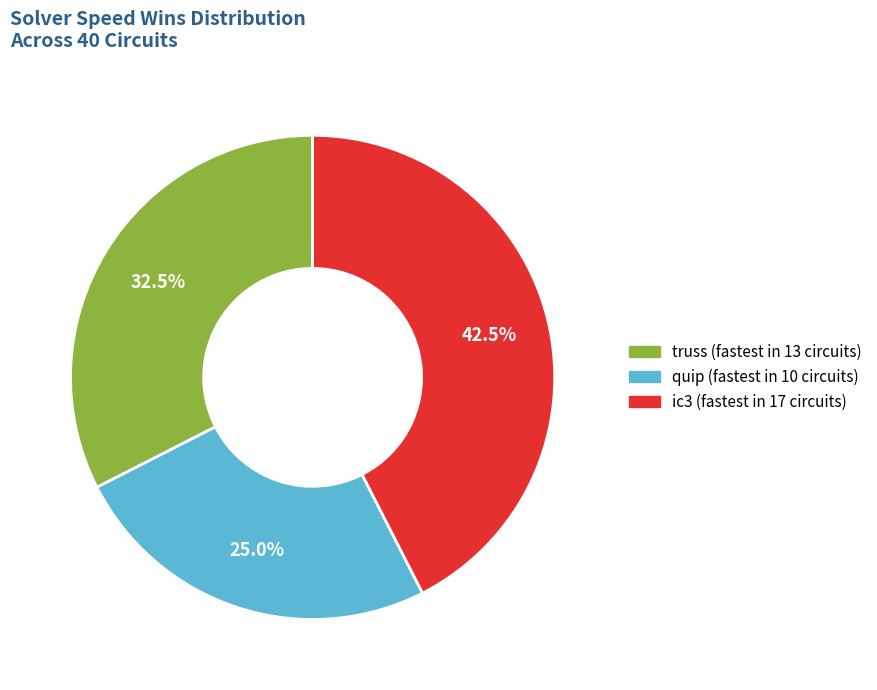

Does any single category account for the majority?

No